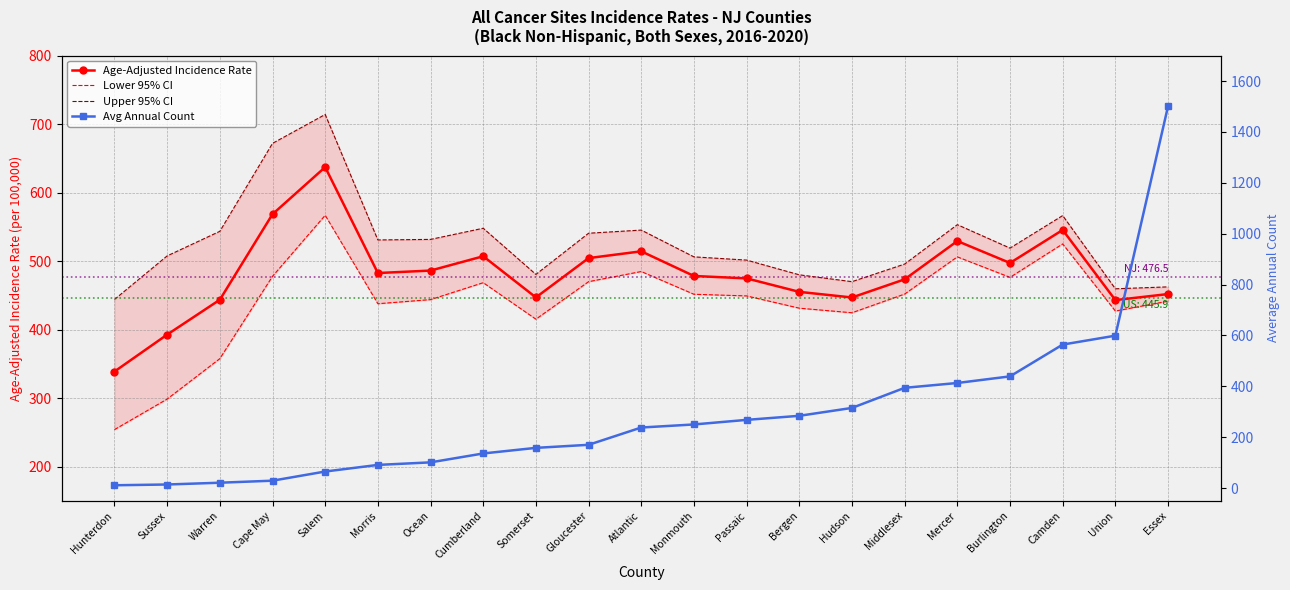

The value of Age-Adjusted Incidence Rate at Cape May is 745.9. True or false?

False